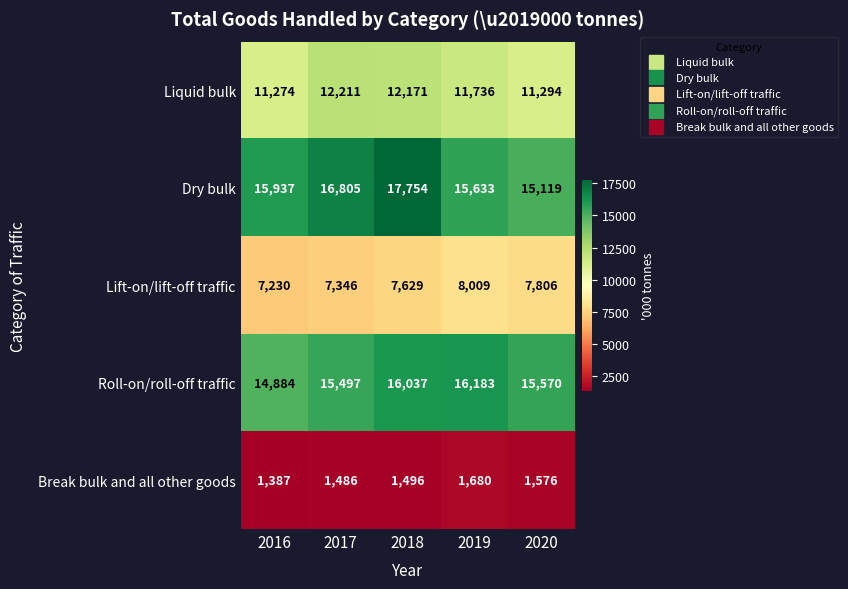

Between 2017 and 2018, which series saw the biggest shift?

Dry bulk